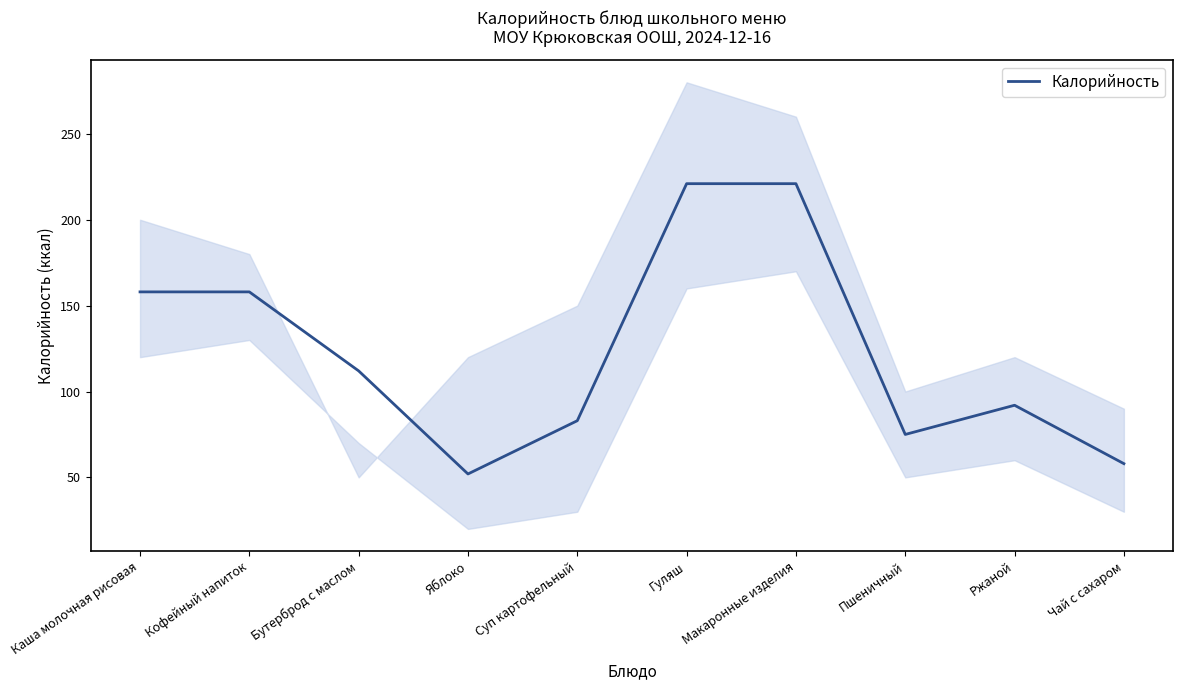

Which category has the highest value across all series?

Гуляш